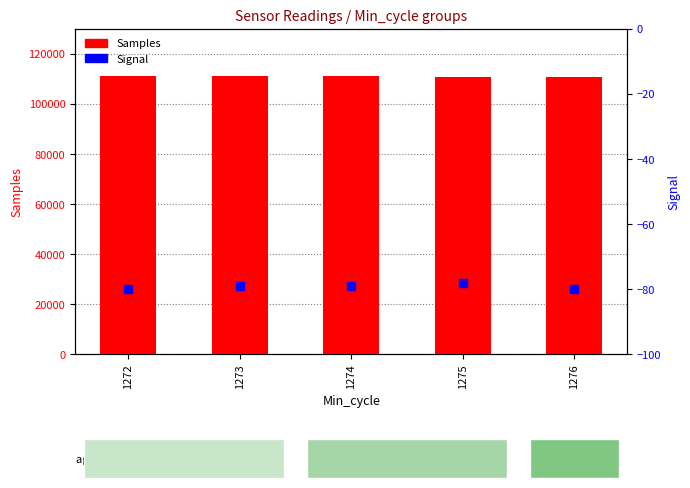

Is the value of Samples at 1276 greater than the value of Signal at 1272?

Yes